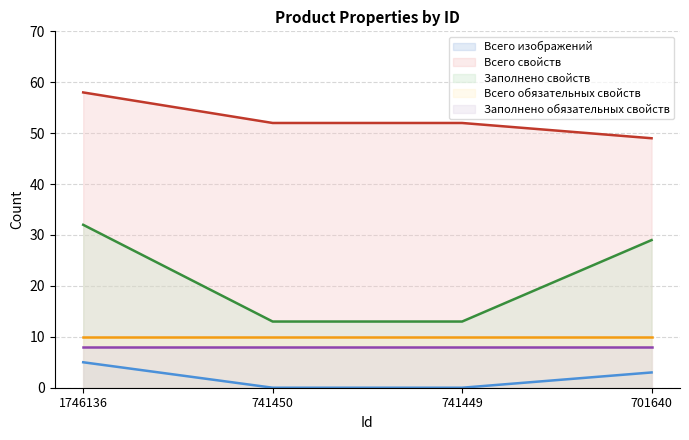

What is the sum of the Всего изображений values at 1746136 and 741449?

5